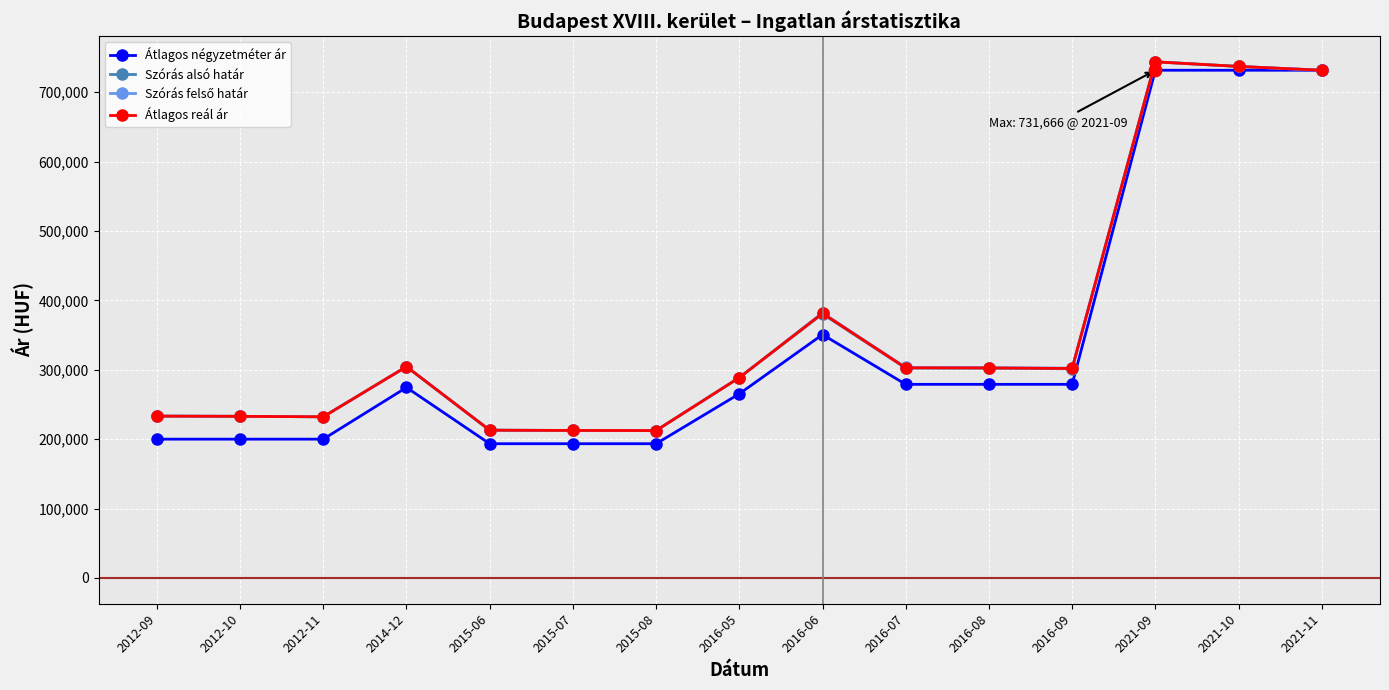

True or false: Átlagos négyzetméter ár has more than 0 points higher than both neighbors.

True